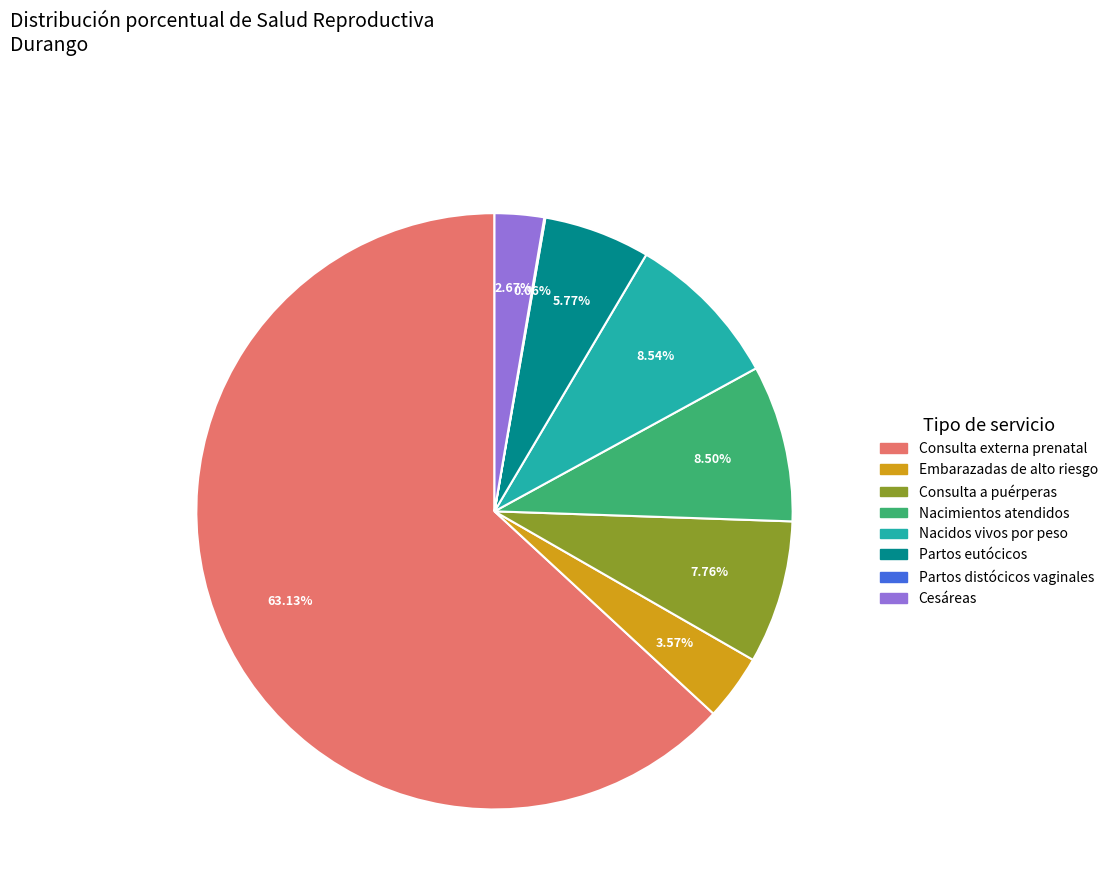

Which slice is the largest?

Consulta externa prenatal